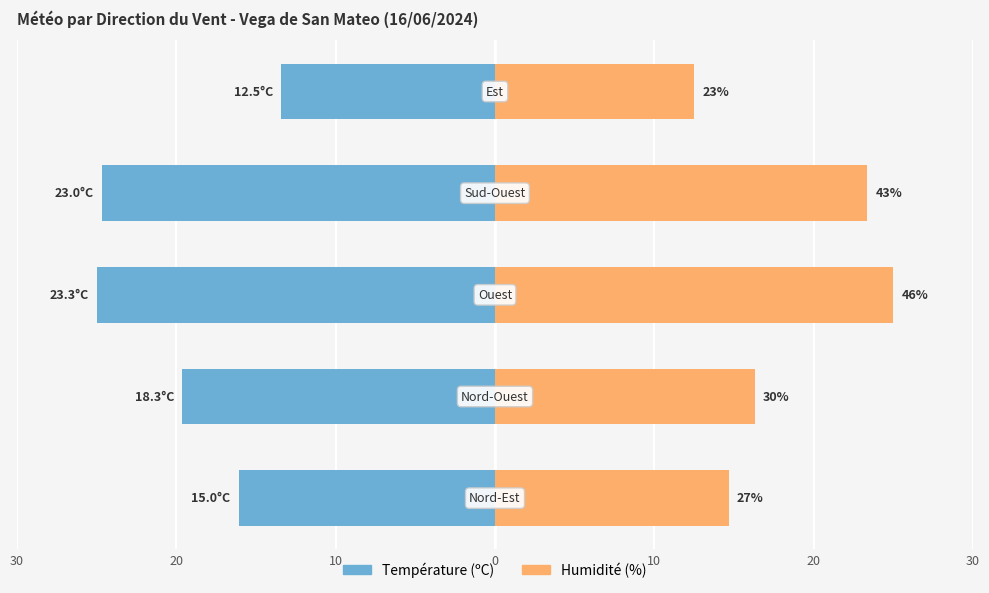

Rank the series by their maximum value, from highest to lowest.

Humidité (%), Température (ºC)